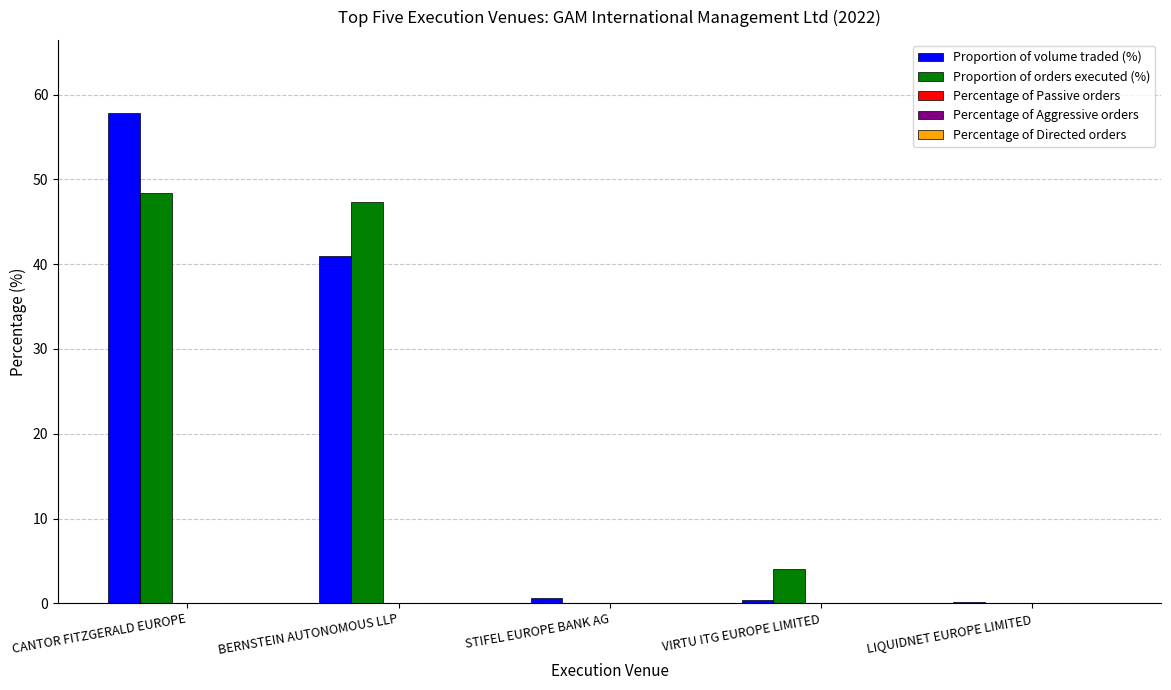

What is the maximum value shown in the chart?

57.8